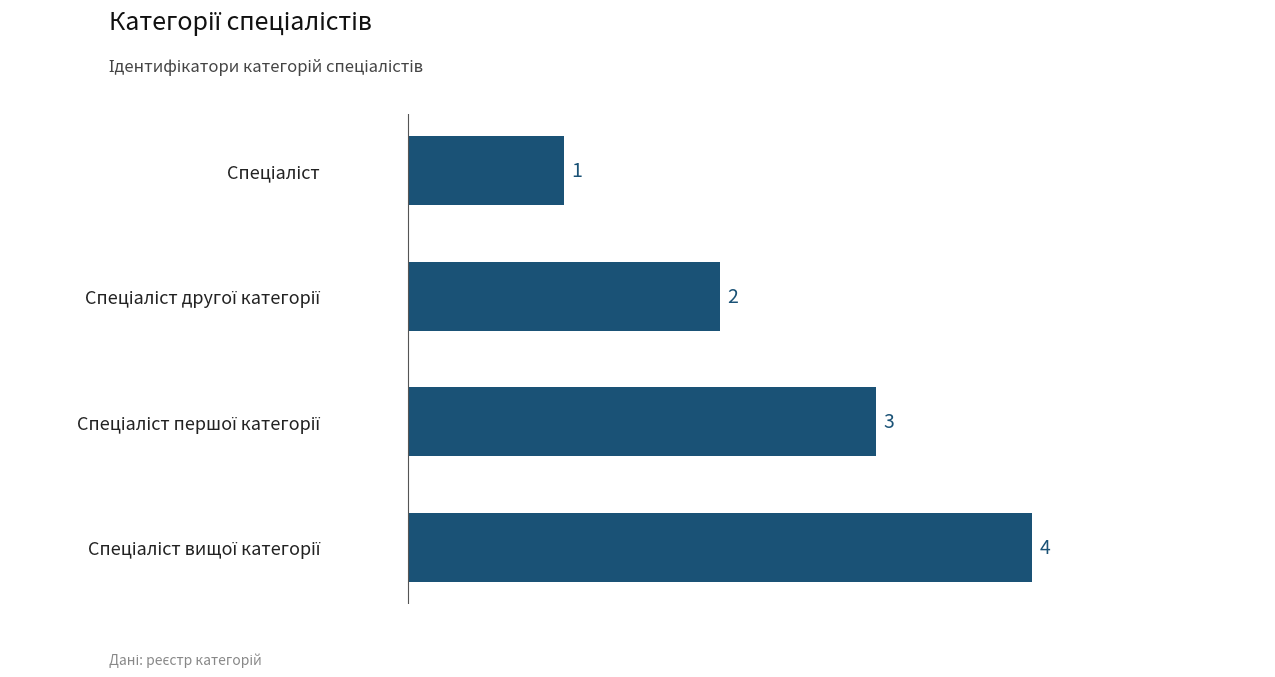

What is the value of the 2nd bar from the top?

2